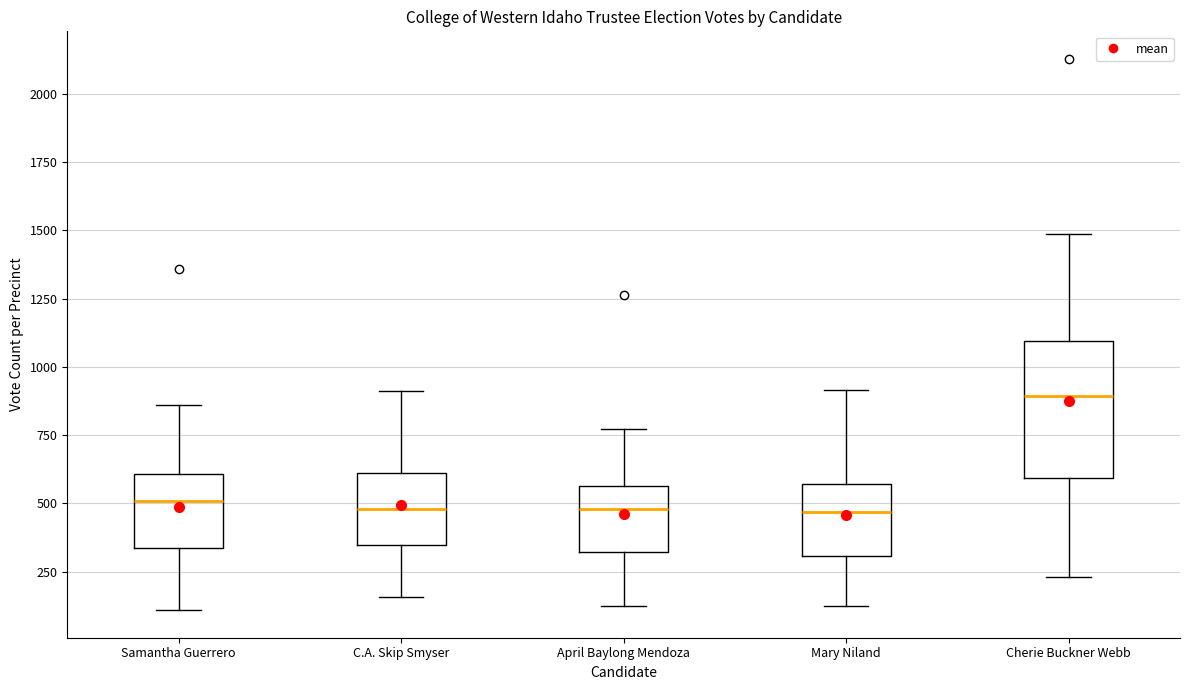

Reading left to right, read every box against the y-axis: the position of its median line, the range the box covers, and the ends of its whiskers. The values are not printed on the chart, so give them approximately, as read against the axis.

Samantha Guerrero: median 500, box 350 to 600, whiskers 100 to 850
C.A. Skip Smyser: median 500, box 350 to 600, whiskers 150 to 900
April Baylong Mendoza: median 500, box 300 to 550, whiskers 100 to 750
Mary Niland: median 450, box 300 to 550, whiskers 150 to 900
Cherie Buckner Webb: median 900, box 600 to 1100, whiskers 250 to 1500